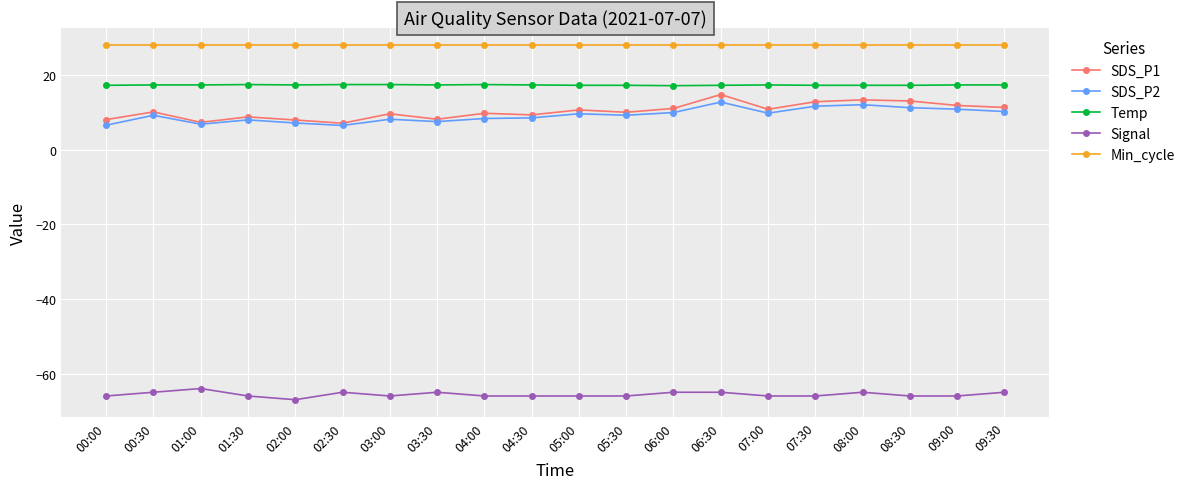

True or false: Min_cycle has a value of 49.4 at 01:30.

False